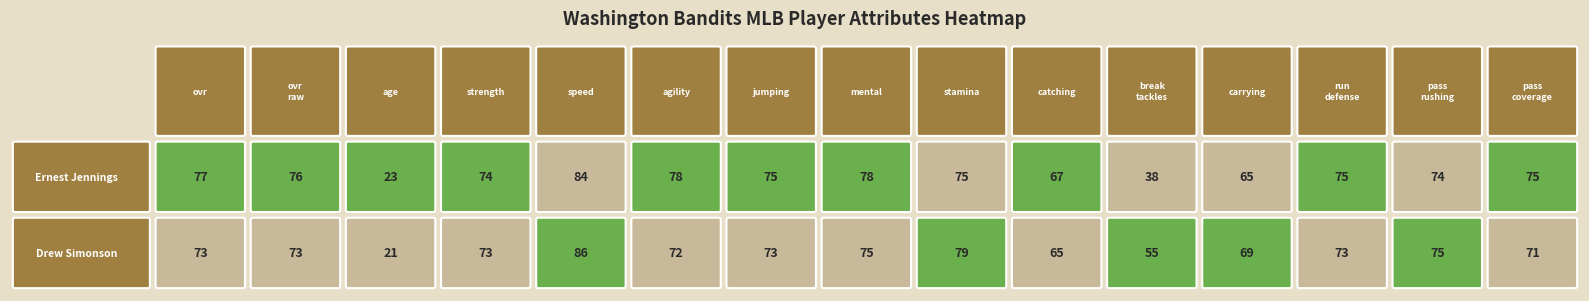

Which has a higher value, ovr or age?

ovr